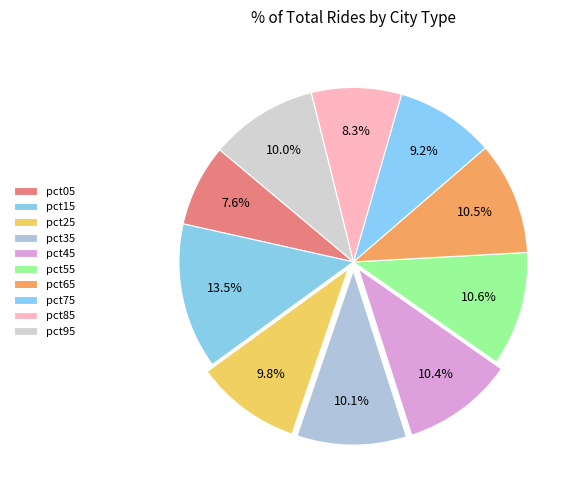

What percentage is the pct55 slice, to the nearest percent?

11%